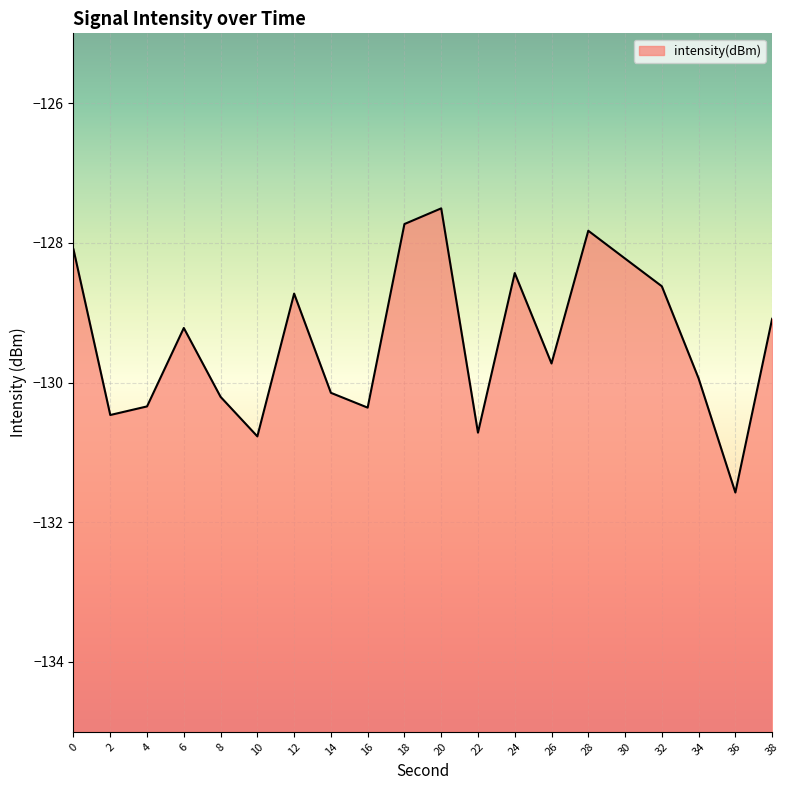

What is the value of the 2nd point from the left?

-130.5